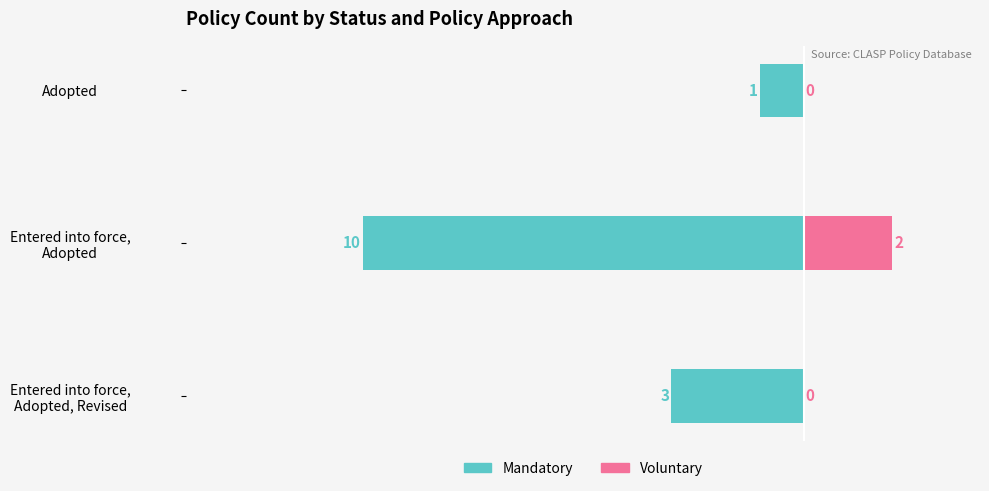

The Mandatory series shows -2 at Entered into force, Adopted. True or false?

False